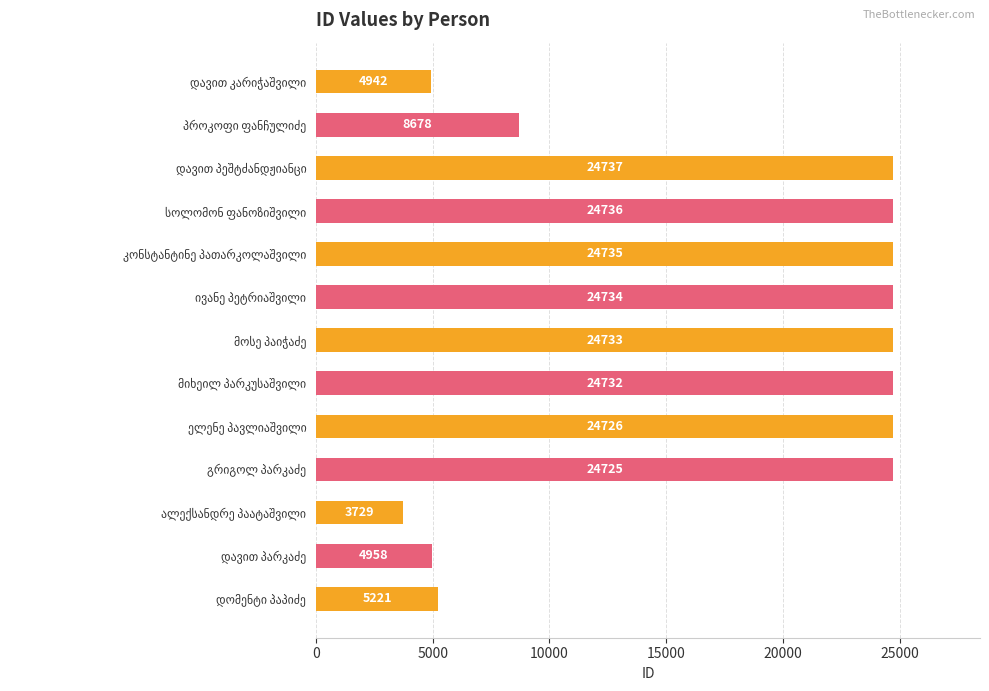

How many categories are shown in the chart?

13